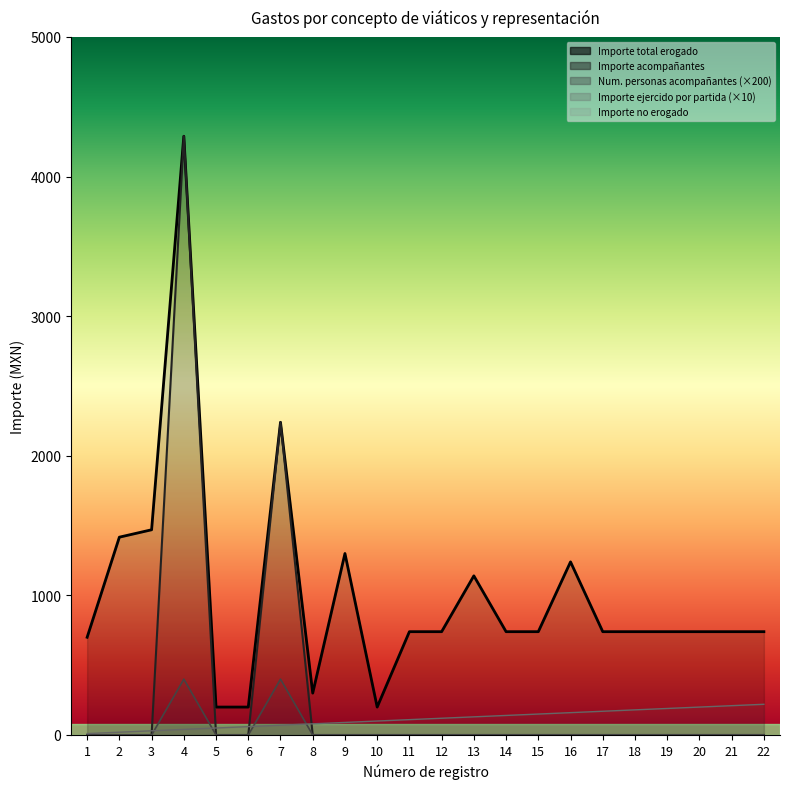

Reading left to right, transcribe all the data shown in this chart.

Importe ejercido por partida: 1=10.0	2=20.0	3=30.0	4=40.0	5=50.0	6=60.0	7=70.0	8=80.0	9=90.0	10=100.0	11=110.0	12=120.0	13=130.0	14=140.0	15=150.0	16=160.0	17=170.0	18=180.0	19=190.0	20=200.0	21=210.0	22=220.0
Importe total erogado: 1=700.0	2=1417.0	3=1470.0	4=4289.0	5=200.0	6=200.0	7=2240.0	8=300.0	9=1300.0	10=200.0	11=740.0	12=740.0	13=1140.0	14=740.0	15=740.0	16=1240.0	17=740.0	18=740.0	19=740.0	20=740.0	21=740.0	22=740.0
Num. personas acompañantes: 1=0.0	2=0.0	3=0.0	4=400.0	5=0.0	6=0.0	7=400.0	8=0.0	9=0.0	10=0.0	11=0.0	12=0.0	13=0.0	14=0.0	15=0.0	16=0.0	17=0.0	18=0.0	19=0.0	20=0.0	21=0.0	22=0.0
Importe acompañantes: 1=0.0	2=0.0	3=0.0	4=4289.0	5=0.0	6=0.0	7=2240.0	8=0.0	9=0.0	10=0.0	11=0.0	12=0.0	13=0.0	14=0.0	15=0.0	16=0.0	17=0.0	18=0.0	19=0.0	20=0.0	21=0.0	22=0.0